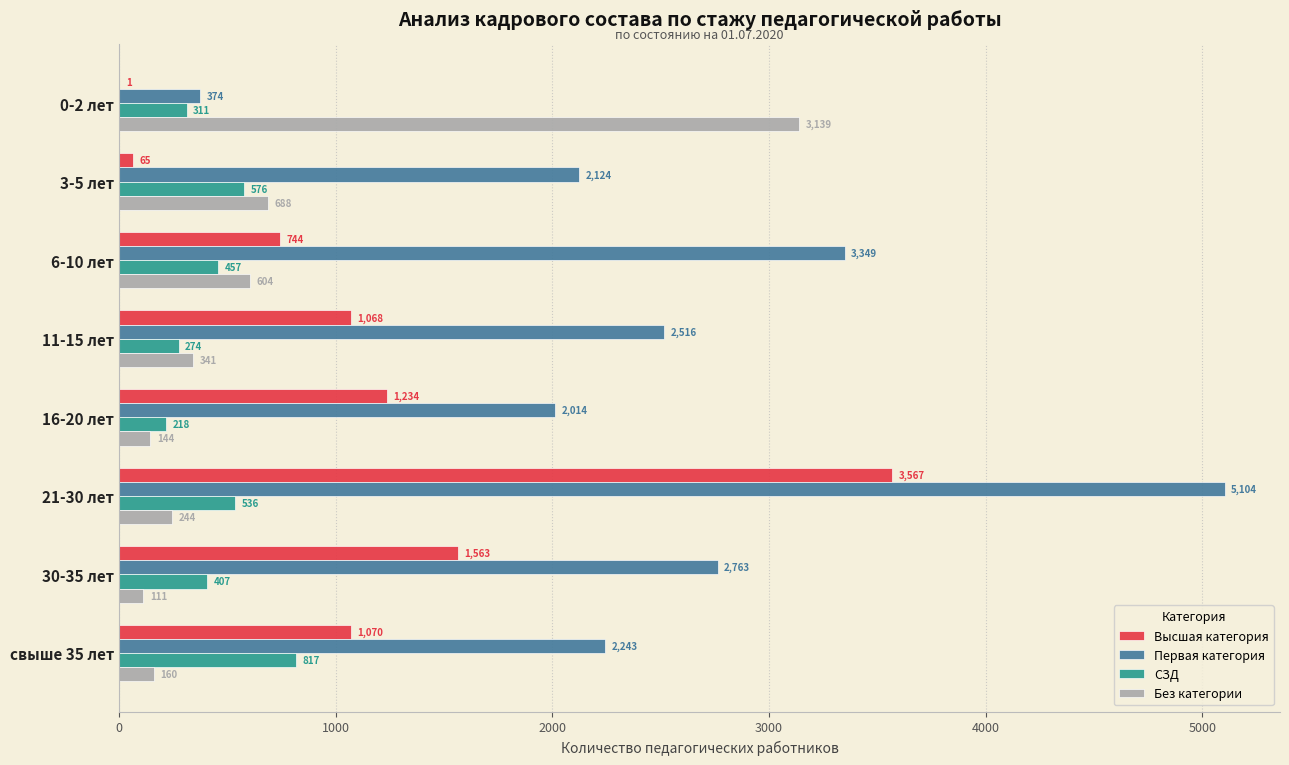

How many distinct data groups are displayed?

4